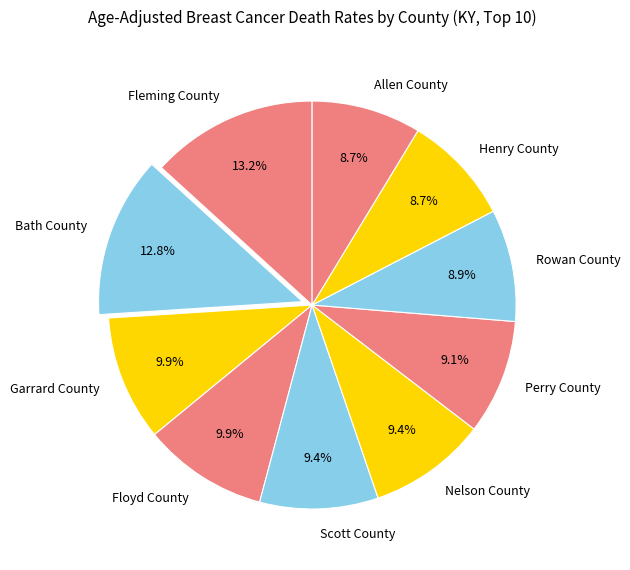

To the nearest percent, what is the average slice percentage?

10%